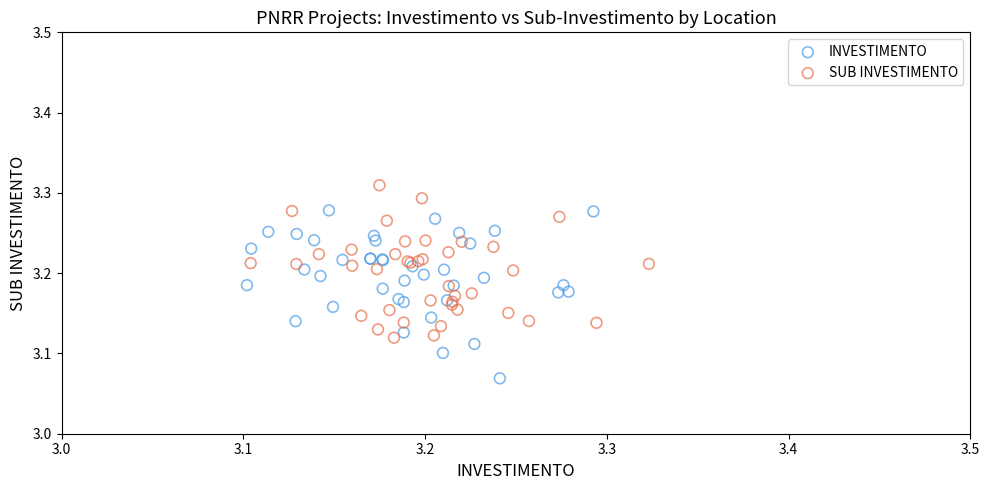

Which series has the widest spread of Y values?

INVESTIMENTO